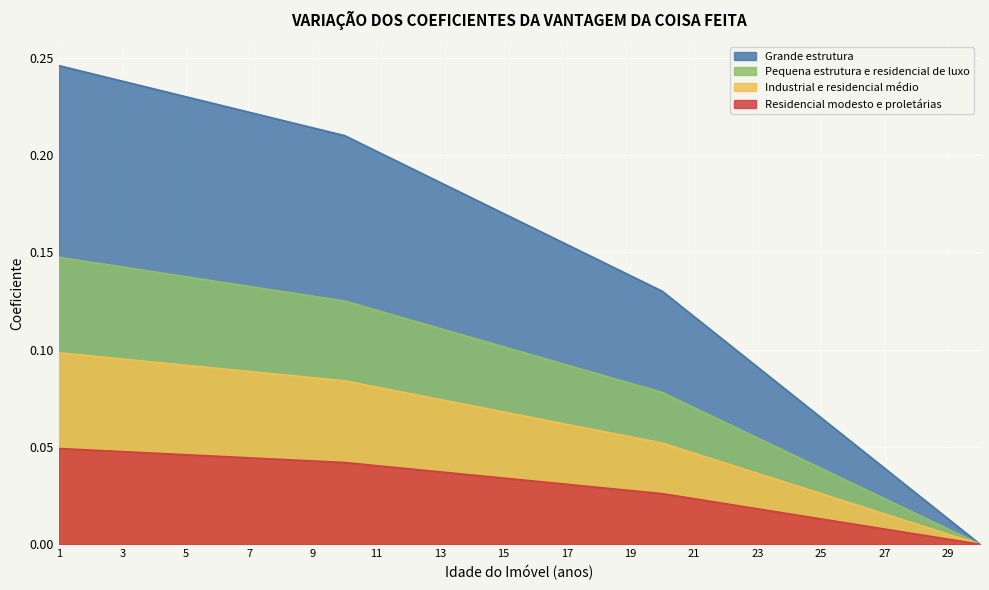

How many lines are shown in the chart?

4